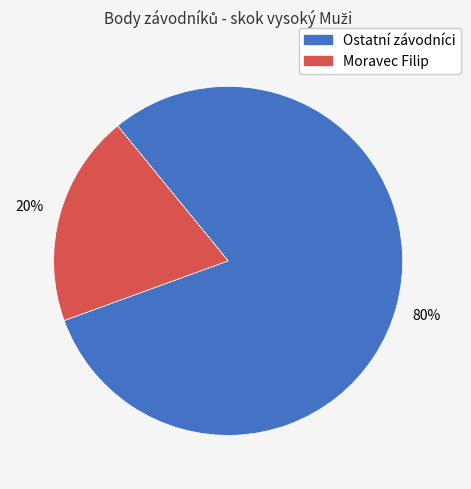

Does any single category account for the majority?

Yes